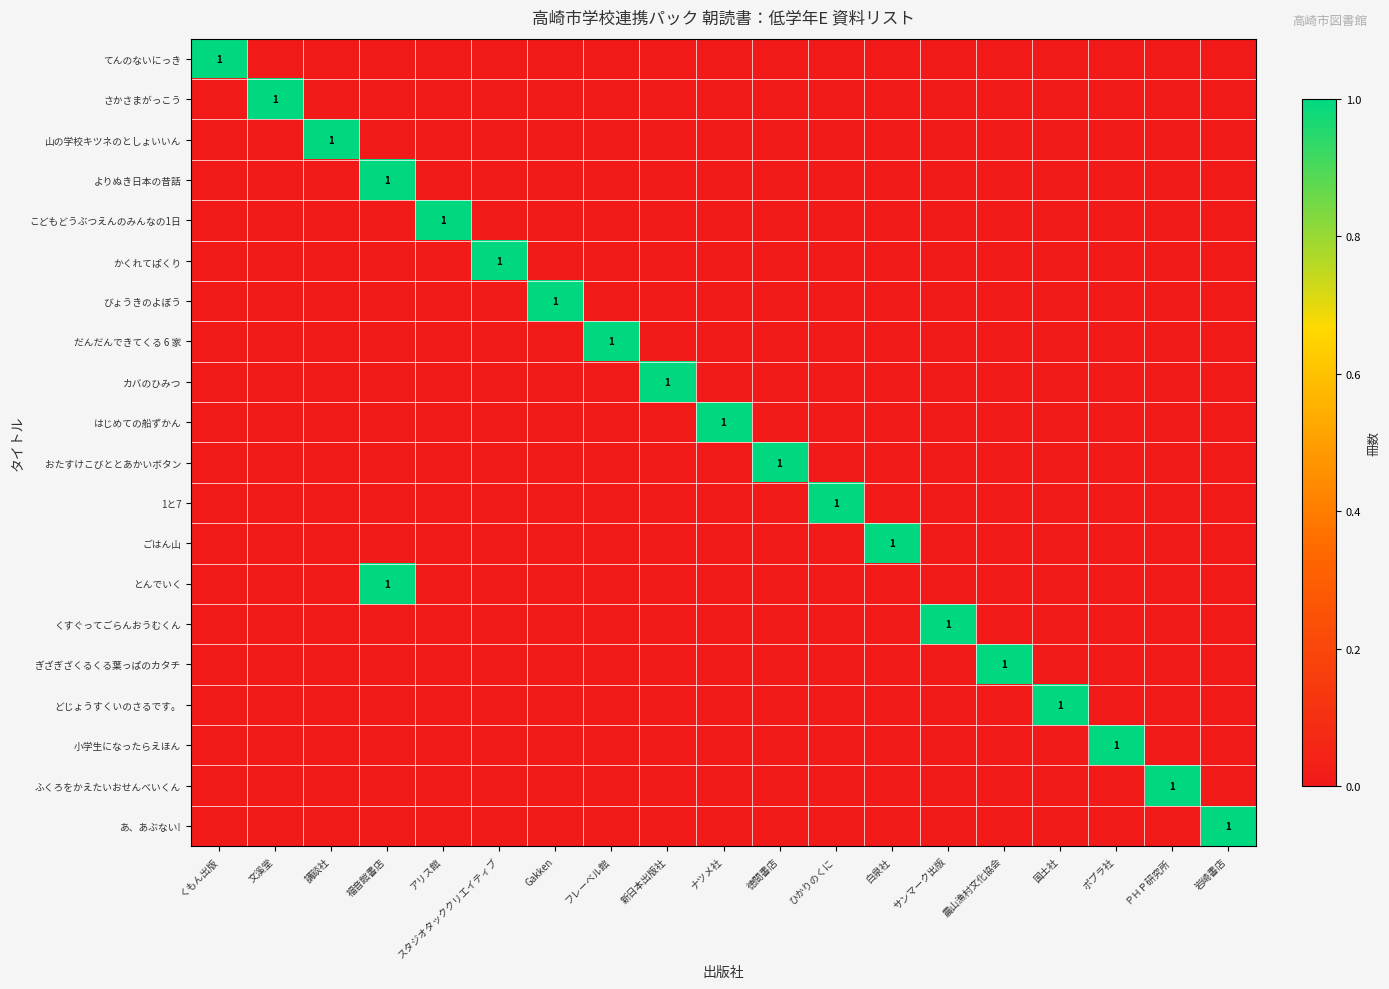

How many ぎざぎざくるくる葉っぱのカタチ values are between 0 and 1?

19